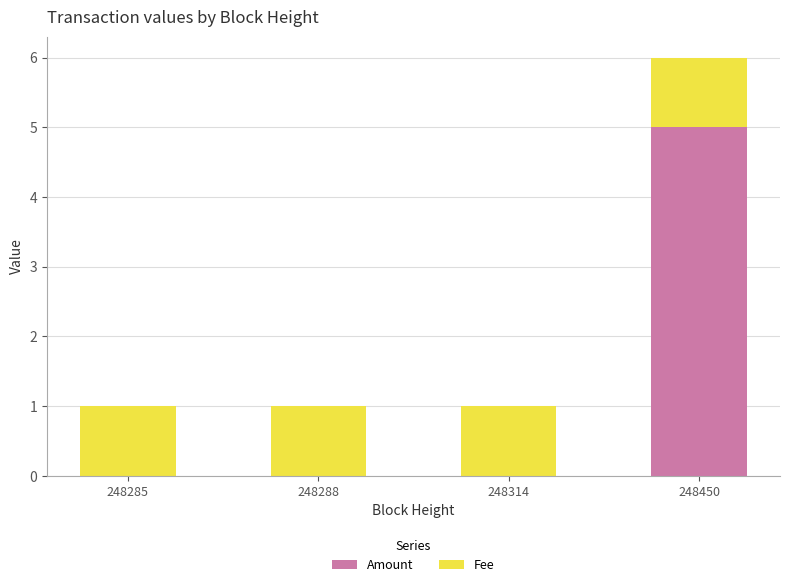

What is the total value across all series at 248288?

1